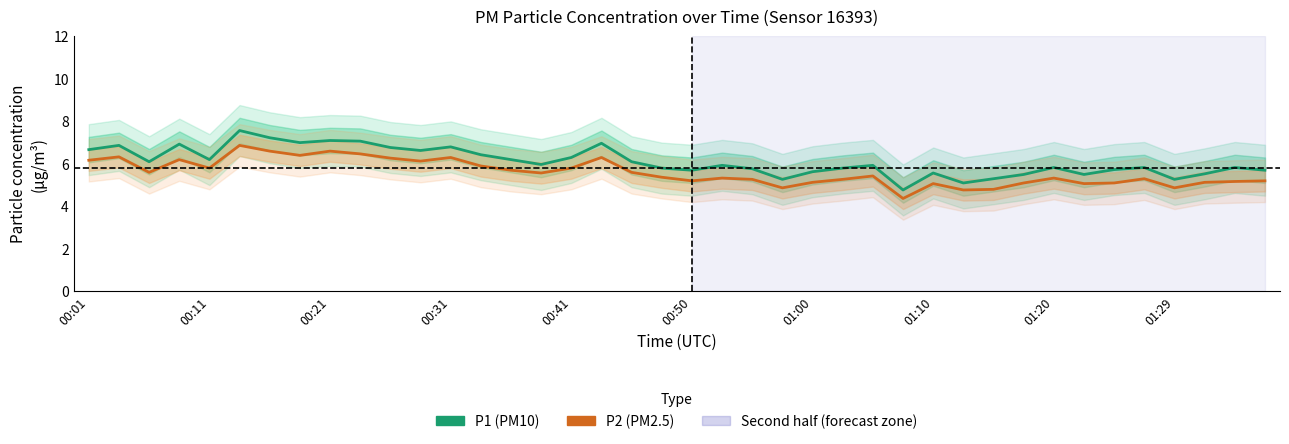

Which category has the lowest value in the P1 (PM10) series?

27